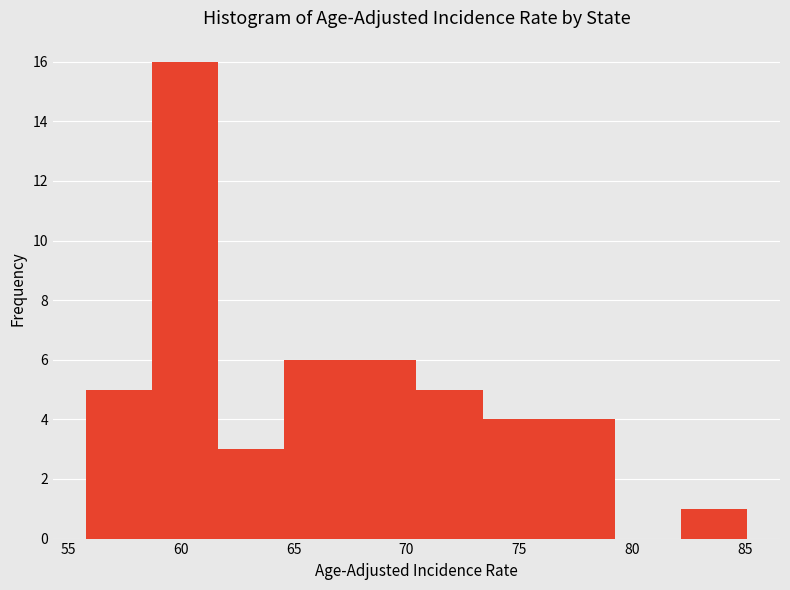

What is the height of the bar covering 73.5 to 76.5 on the x-axis? Neither the bar edges nor the heights are printed on the chart, so give them approximately, as read against the axes.

4